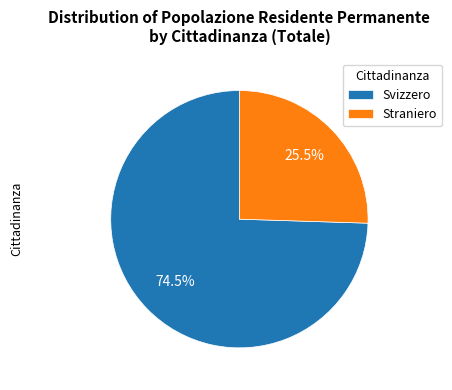

Between Svizzero and Straniero, which is larger?

Svizzero